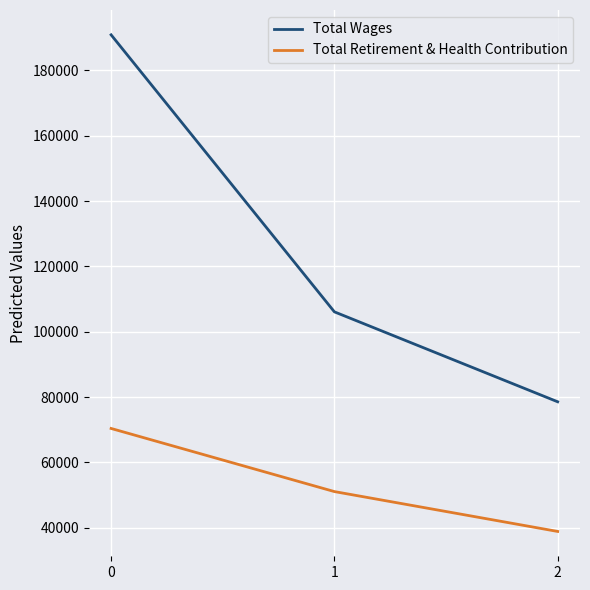

Count the number of categories in the chart.

3